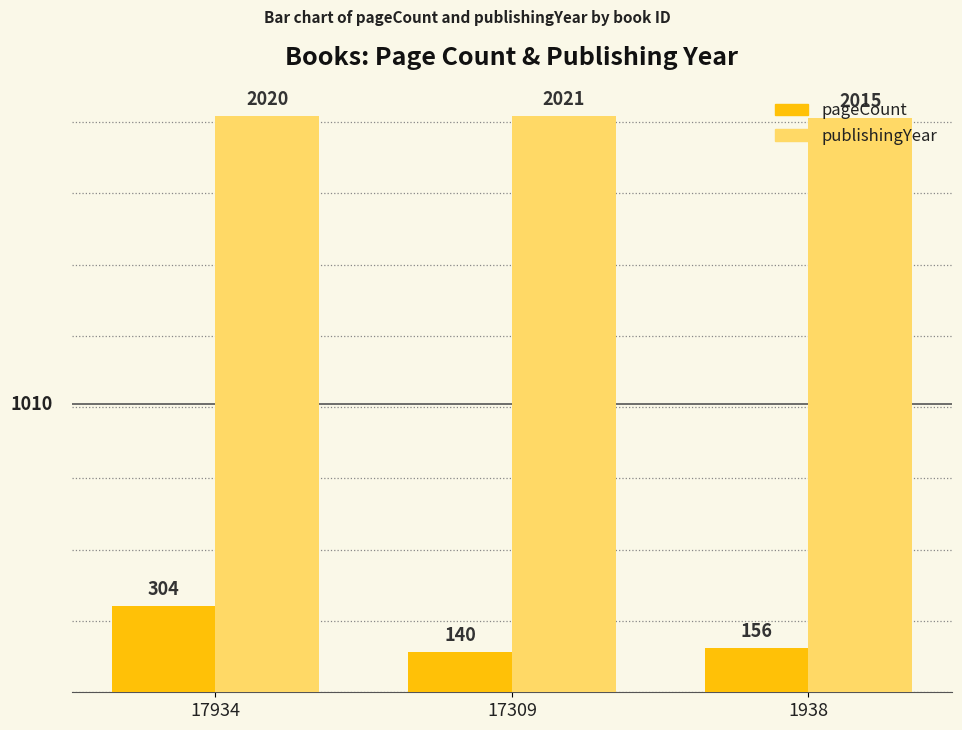

Is it true that pageCount equals 140 at 17309?

True